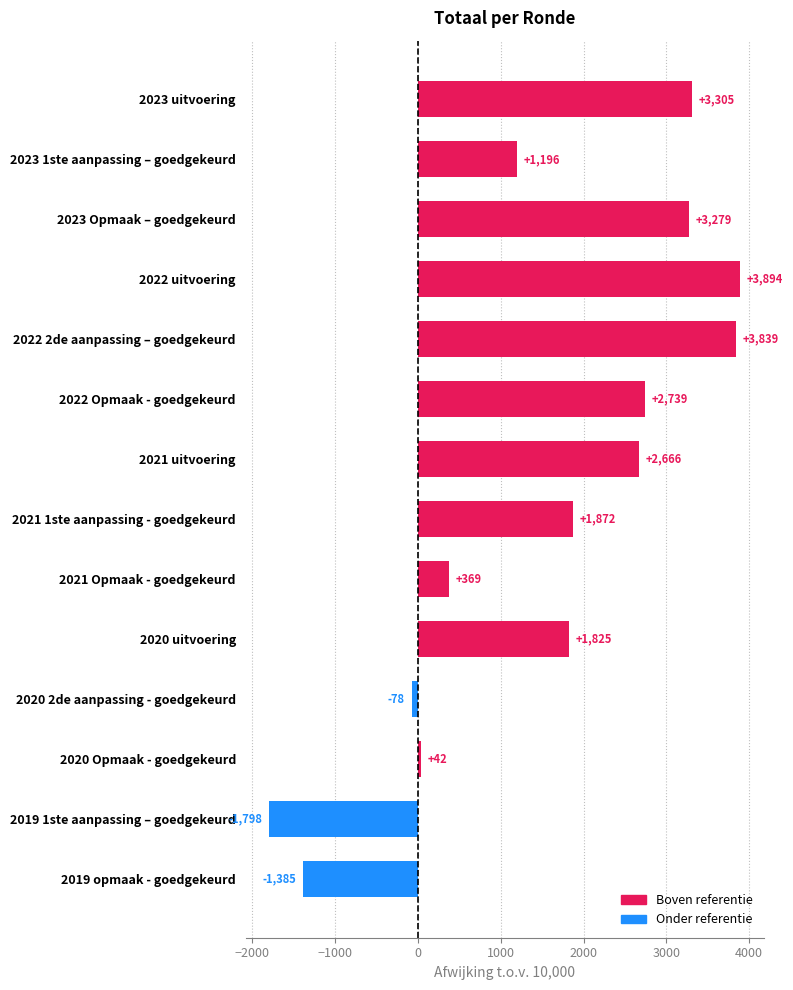

Does the chart contain stacked bars?

No